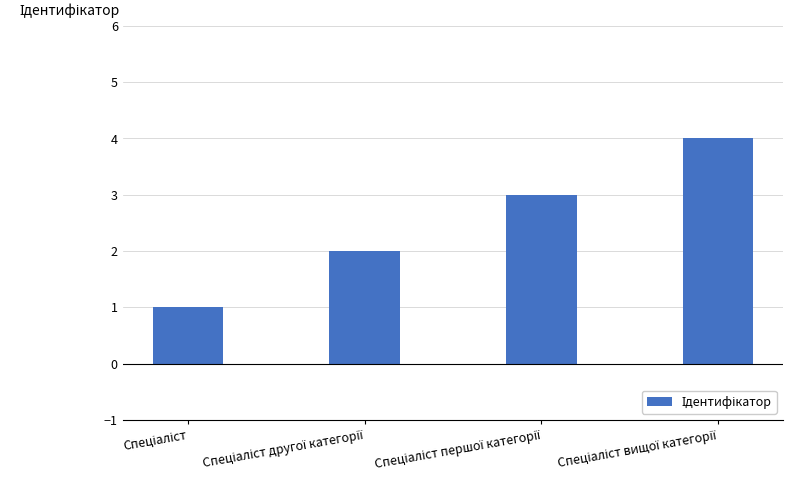

What is the difference between the maximum and minimum values?

3